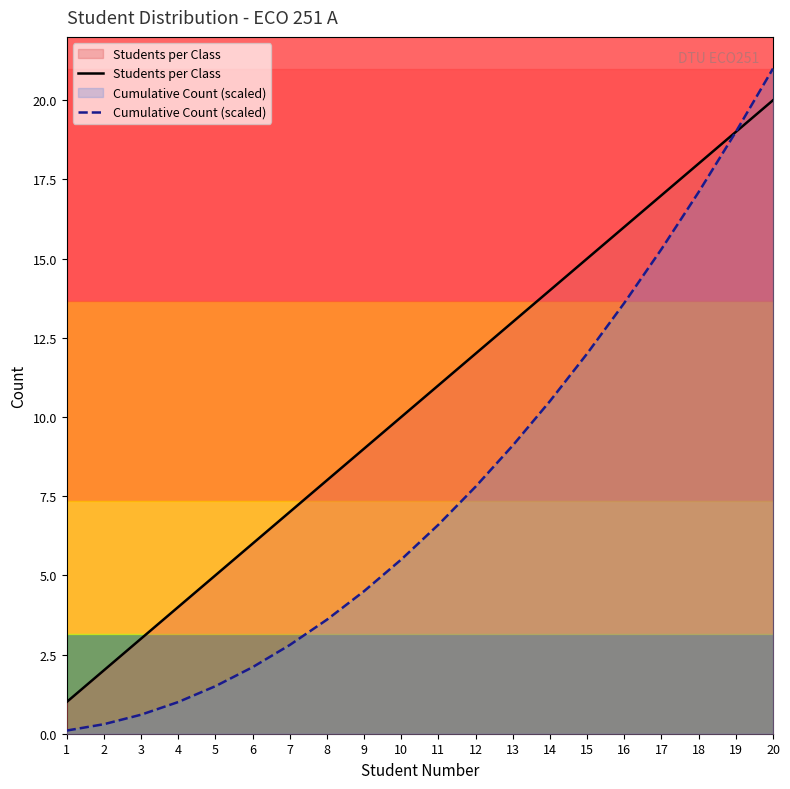

What is the difference between the maximum and second lowest values in the Students per Class series?

18.0